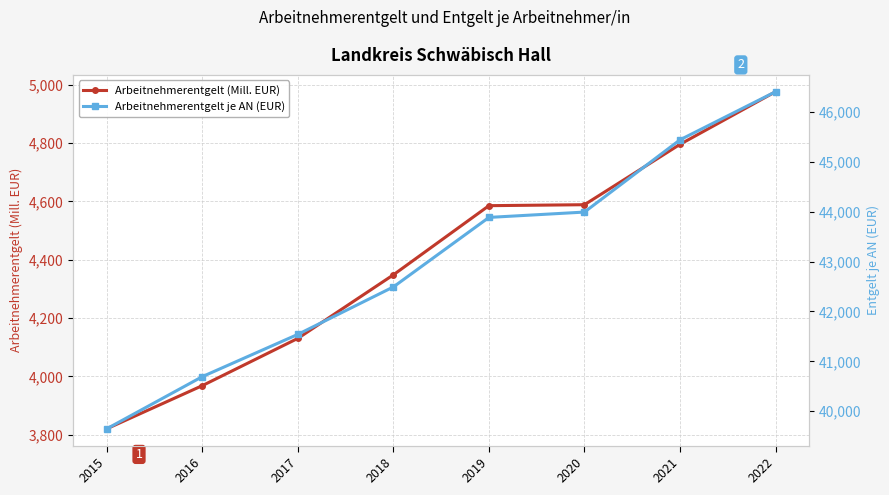

Which series has the largest range (max minus min)?

Arbeitnehmerentgelt je AN (EUR)